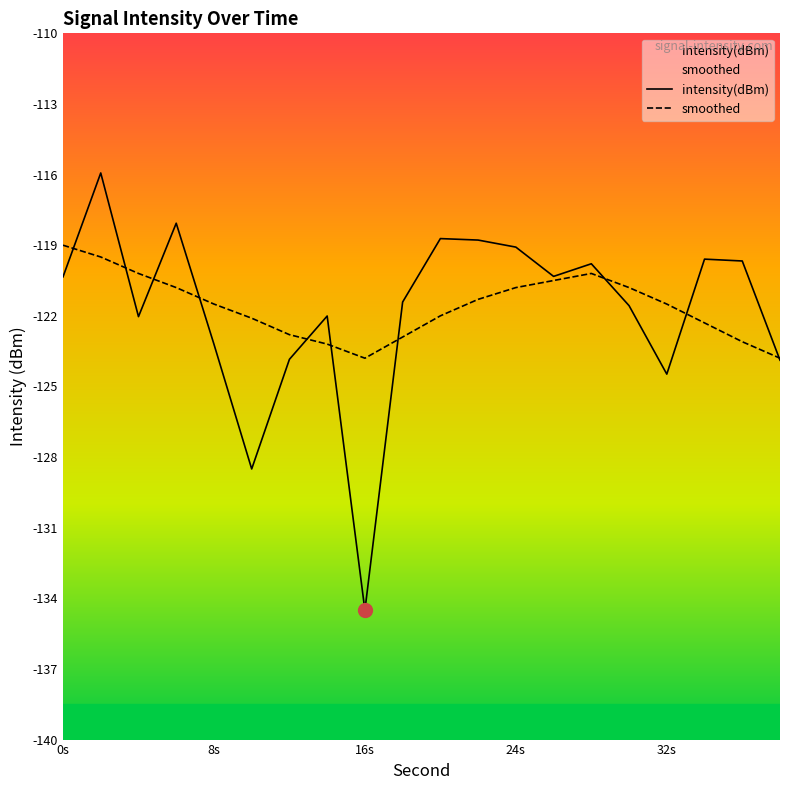

What is the spread (max minus min) of values at 32s?

3.0